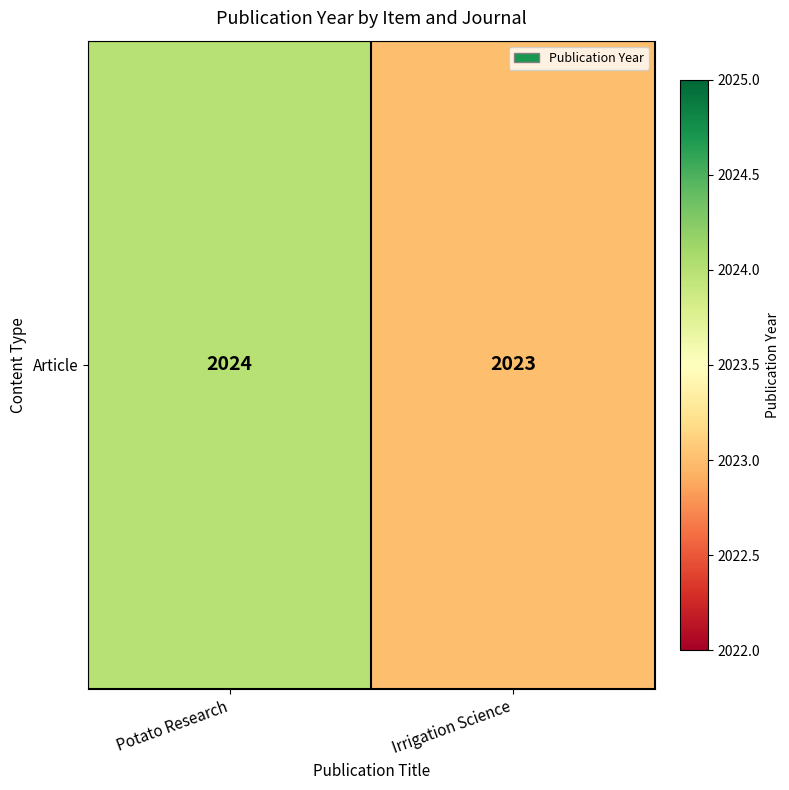

List the labels in order of value, largest first.

Potato Research, Irrigation Science